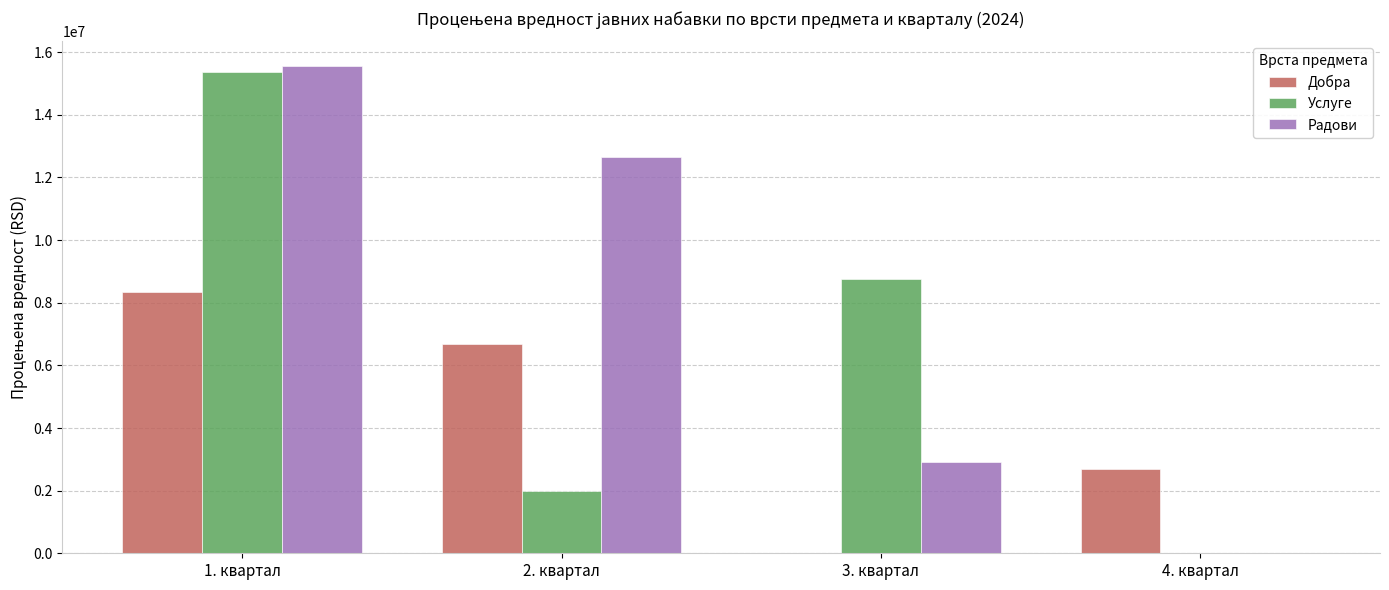

Which series has the largest total across all categories?

Радови